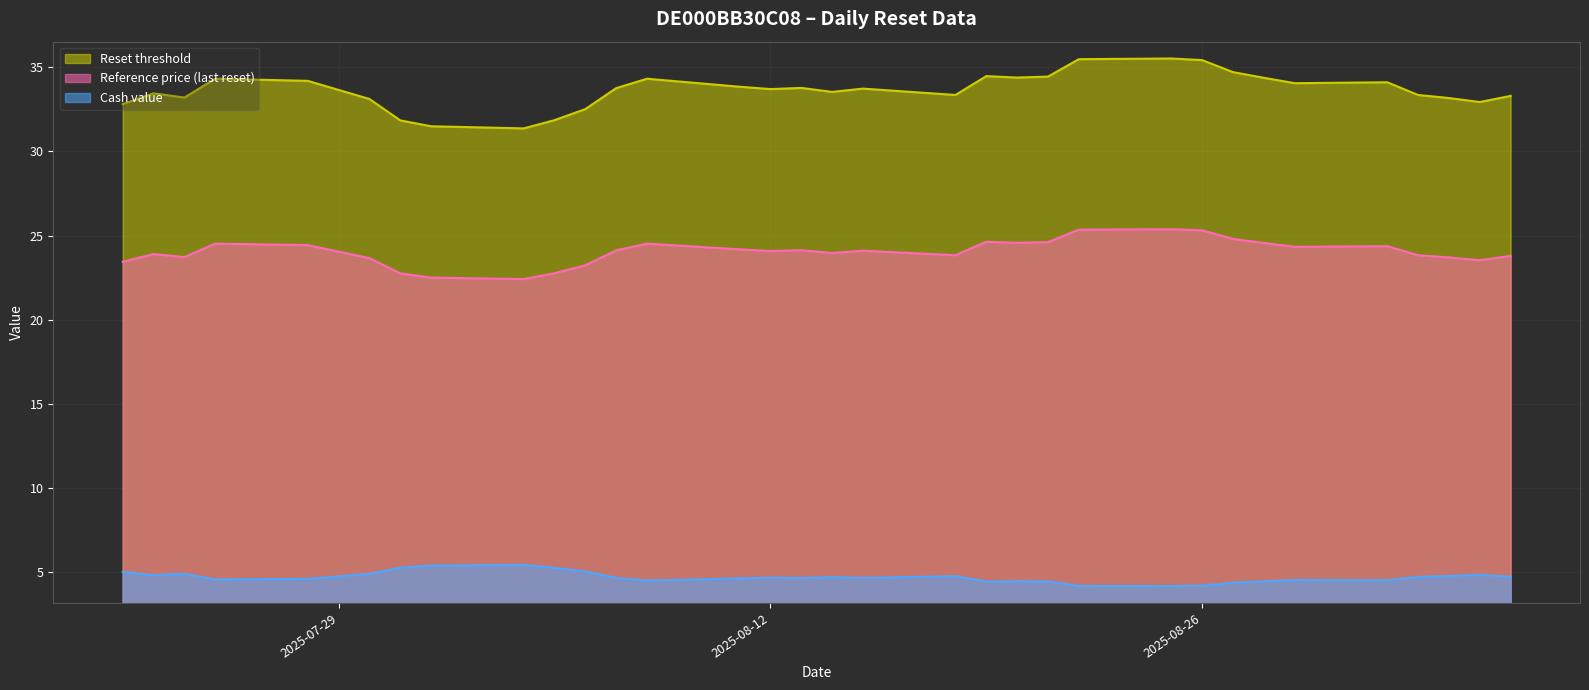

At which label is Reference price (last reset) closest to 23?

2025-08-06